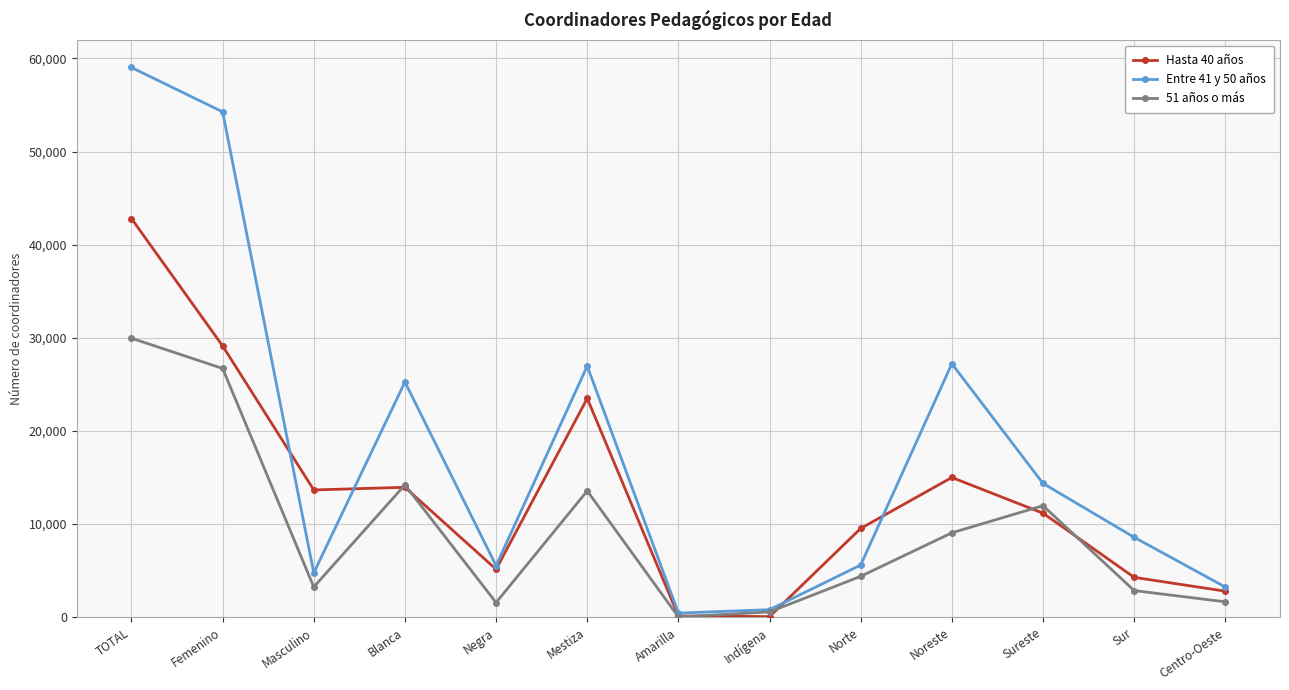

Which series has the widest spread of values?

Entre 41 y 50 años